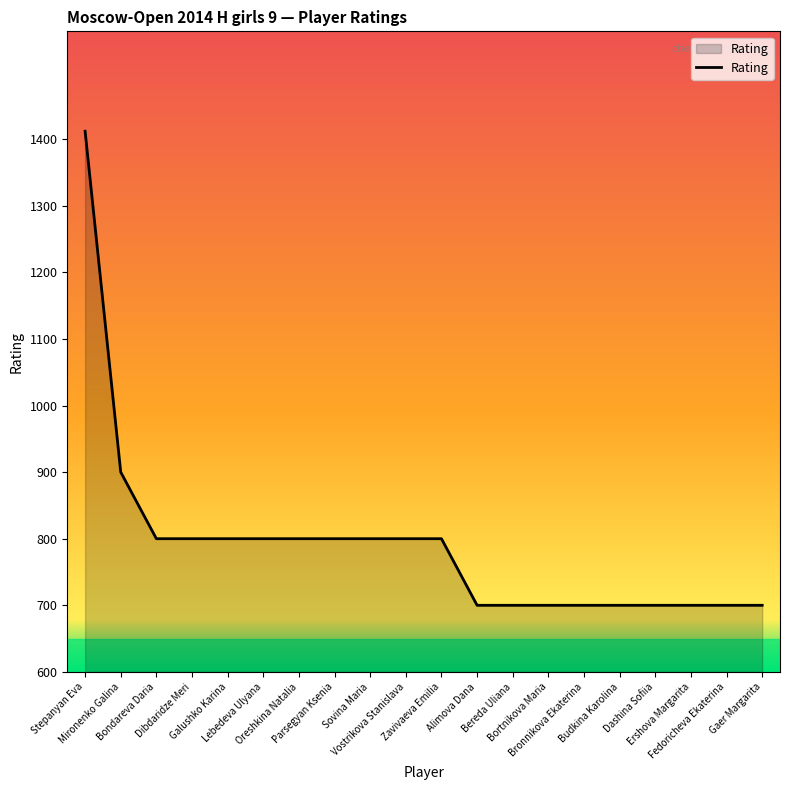

What is the greatest value displayed?

1412